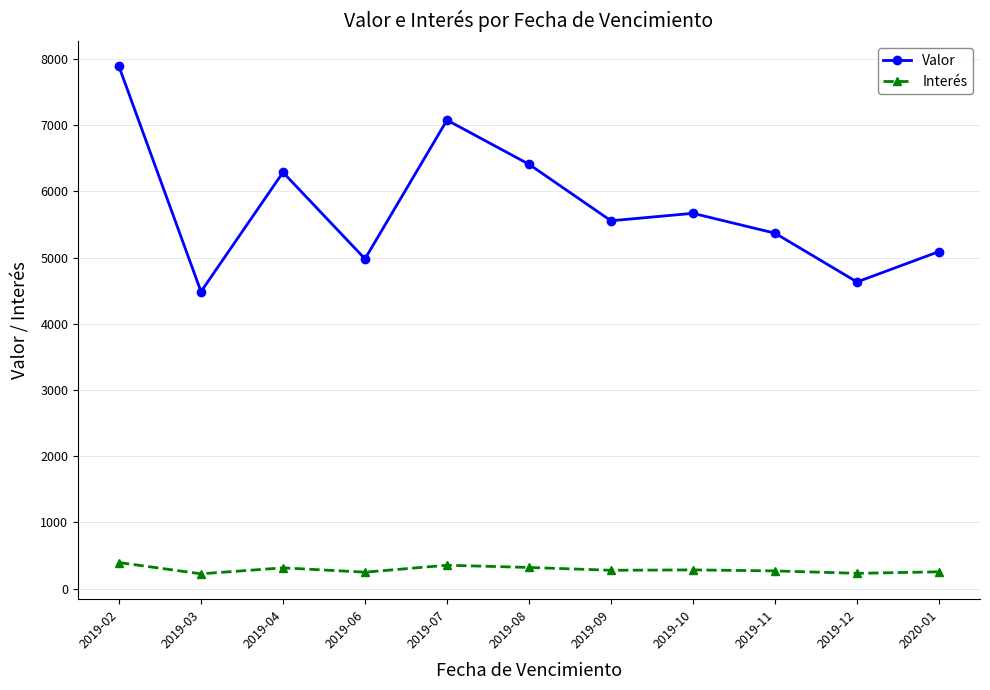

At how many categories does at least one series exceed 4827?

9